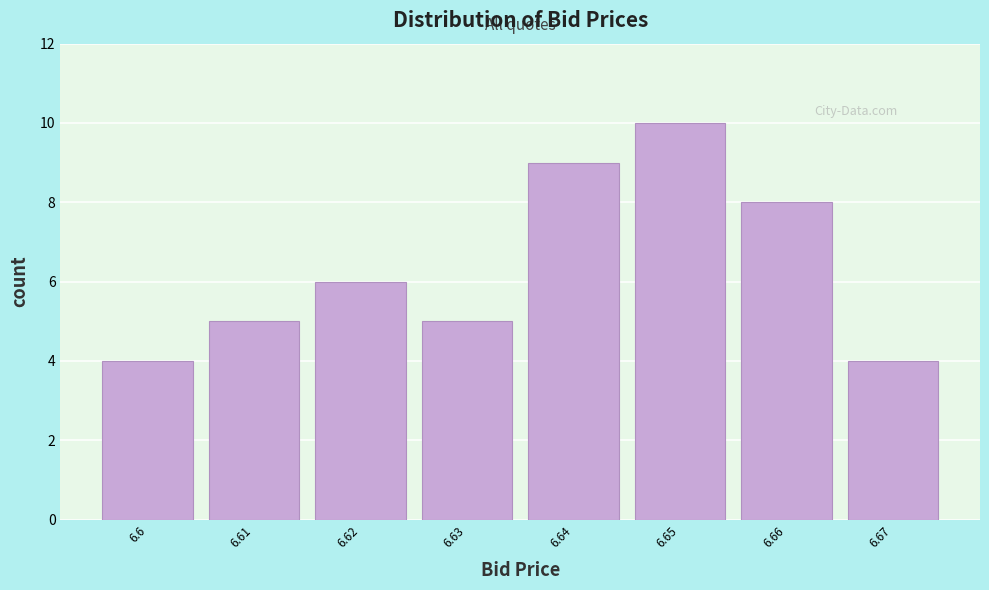

Reading left to right, extract all data points from this chart.

4	5	6	5	9	10	8	4